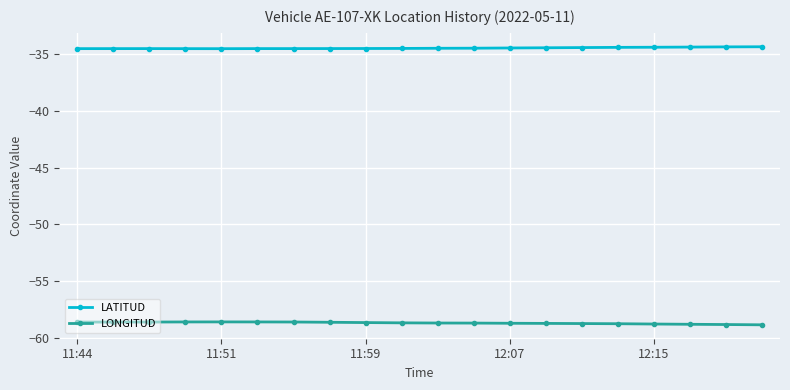

True or false: LONGITUD and LATITUD cross at least once.

False